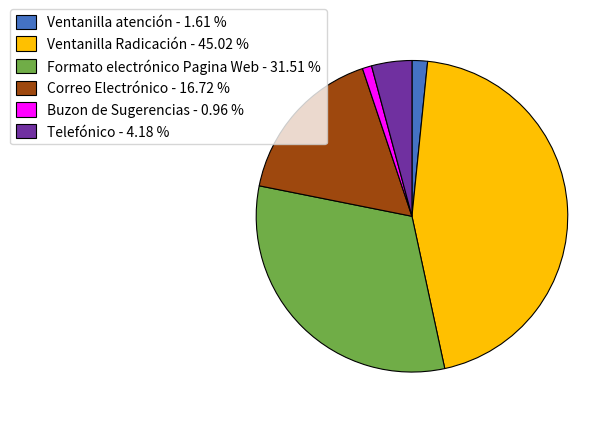

What is the largest slice in the pie chart?

Ventanilla Radicación